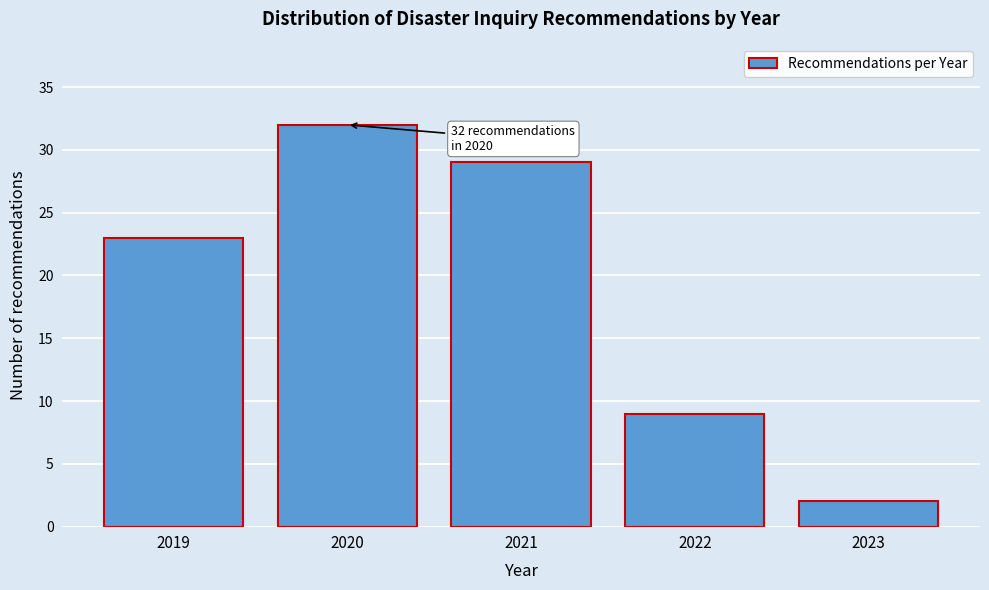

Reading left to right, extract all data points from this chart.

2019=23	2020=32	2021=29	2022=9	2023=2